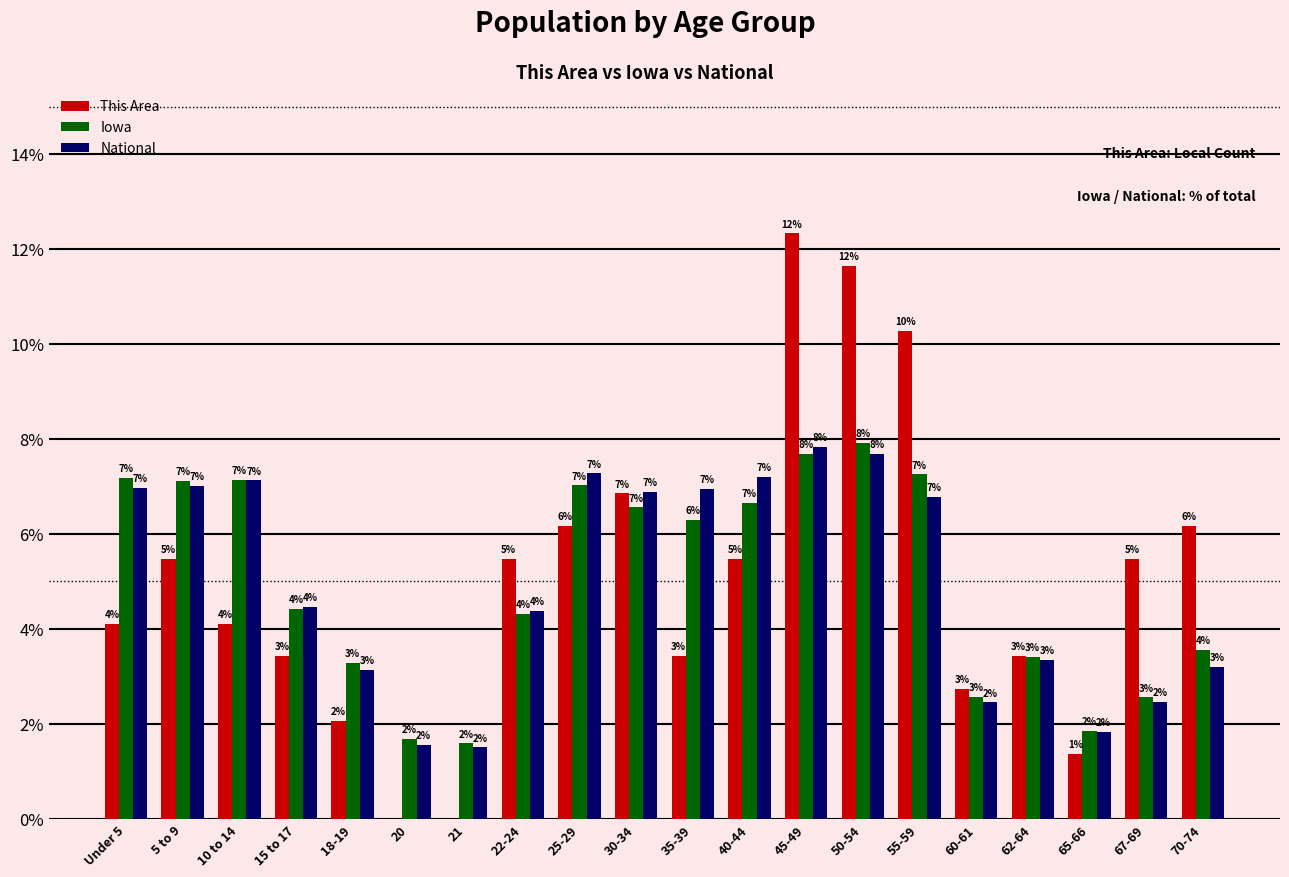

True or false: This Area has a value of 6.0 at 20.

False